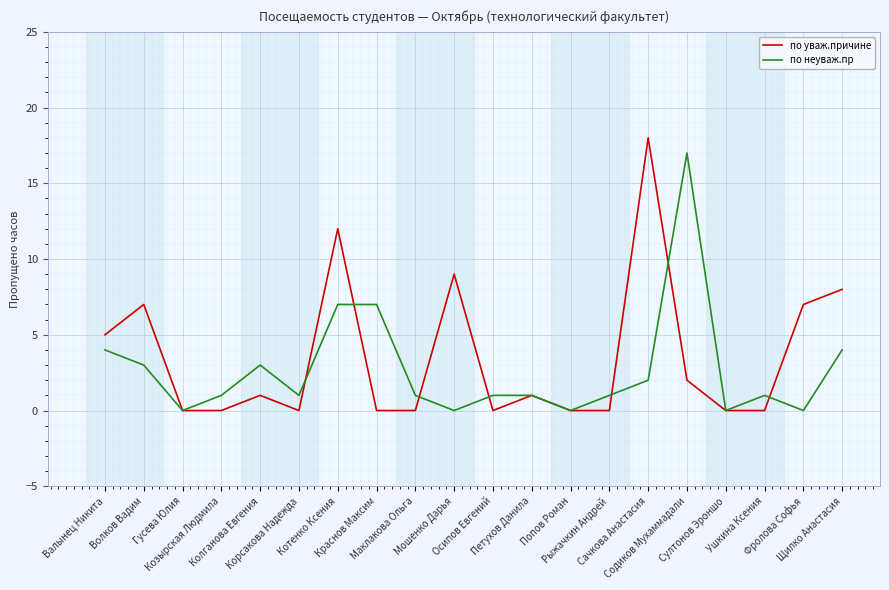

At which category does the chart reach its peak across all series?

Сачкова Анастасия